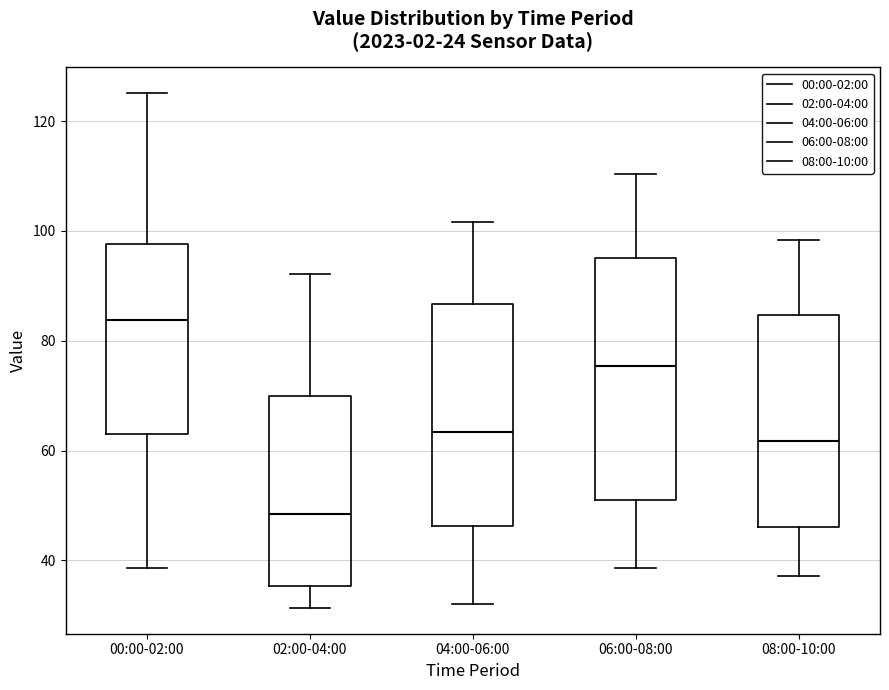

Where does the lower whisker of the box for 00:00-02:00 end on the y-axis? The values are not printed on the chart, so give them approximately, as read against the axis.

38